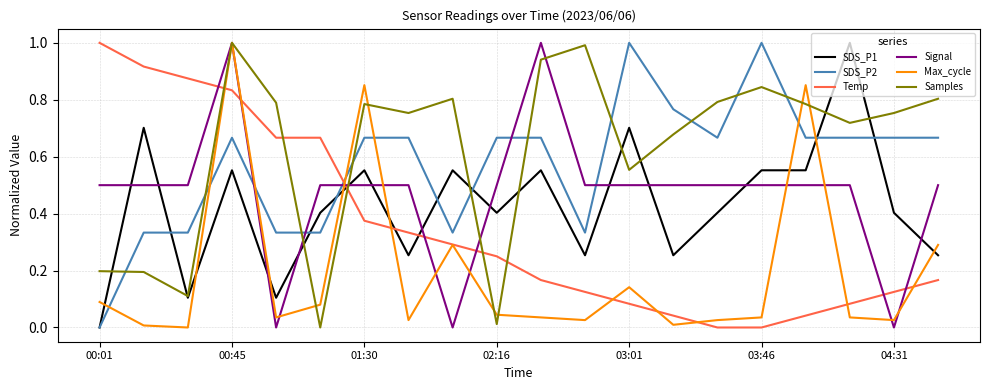

Which series has the largest total across all categories?

Samples